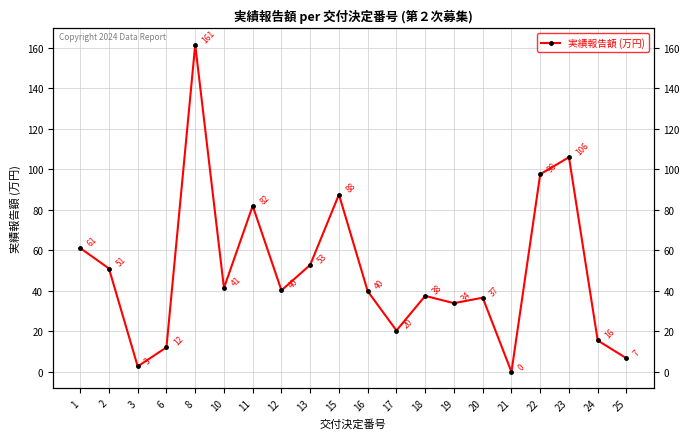

What is the change in value from 13 to 15?

+34.7